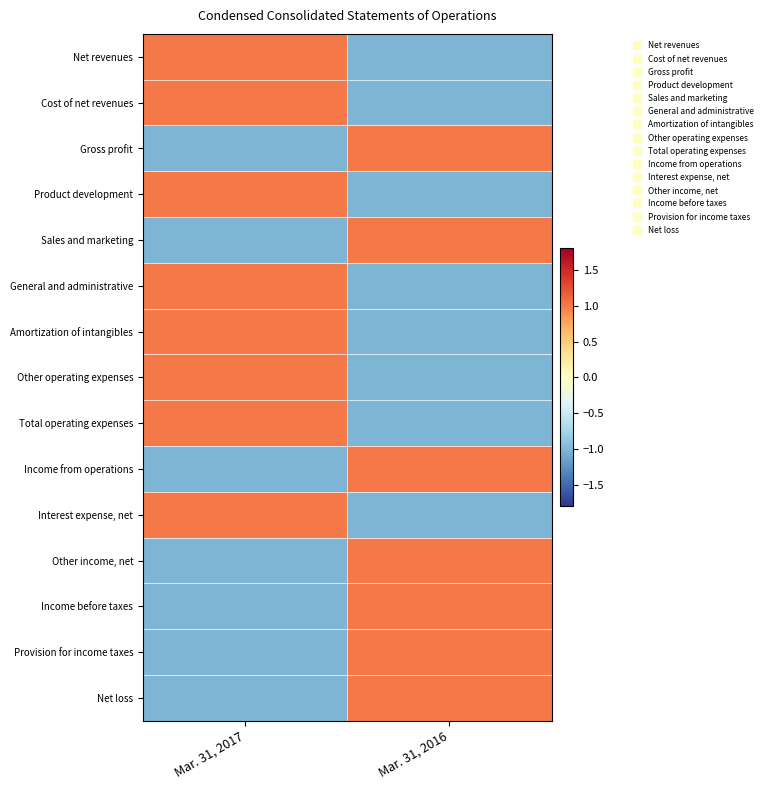

At how many categories does at least one series exceed 0?

2